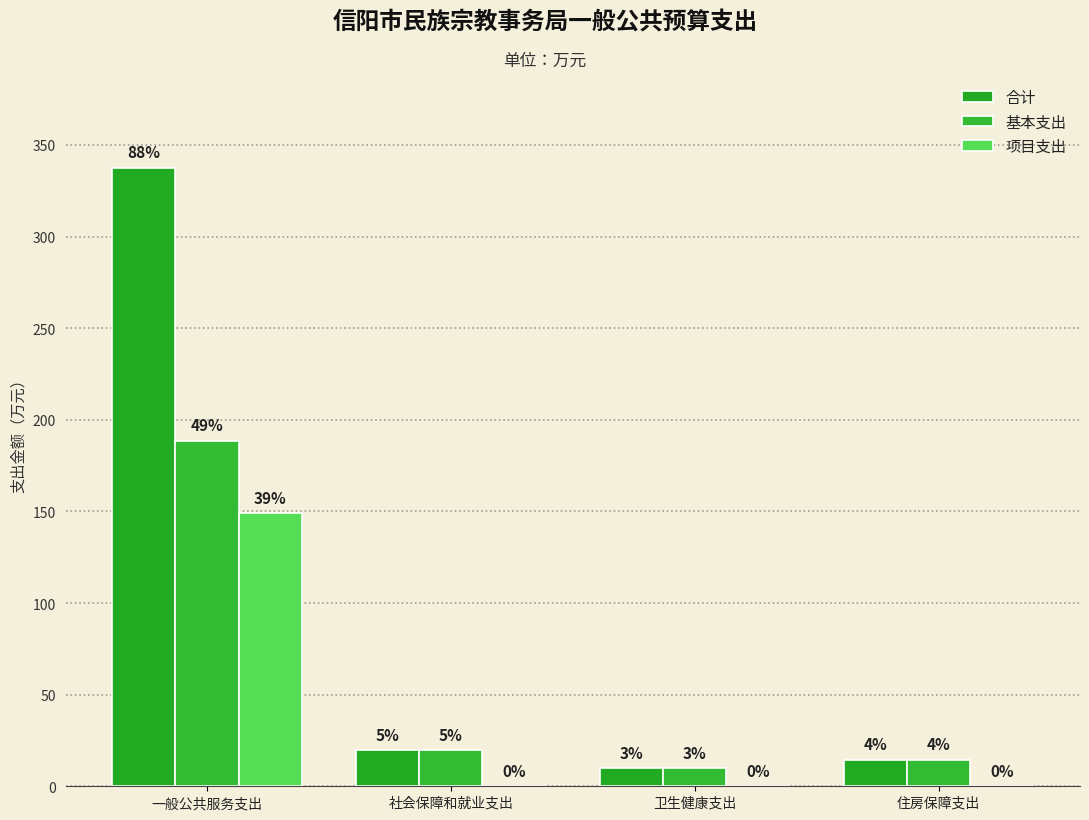

What is the average value of the 基本支出 series?

58.2